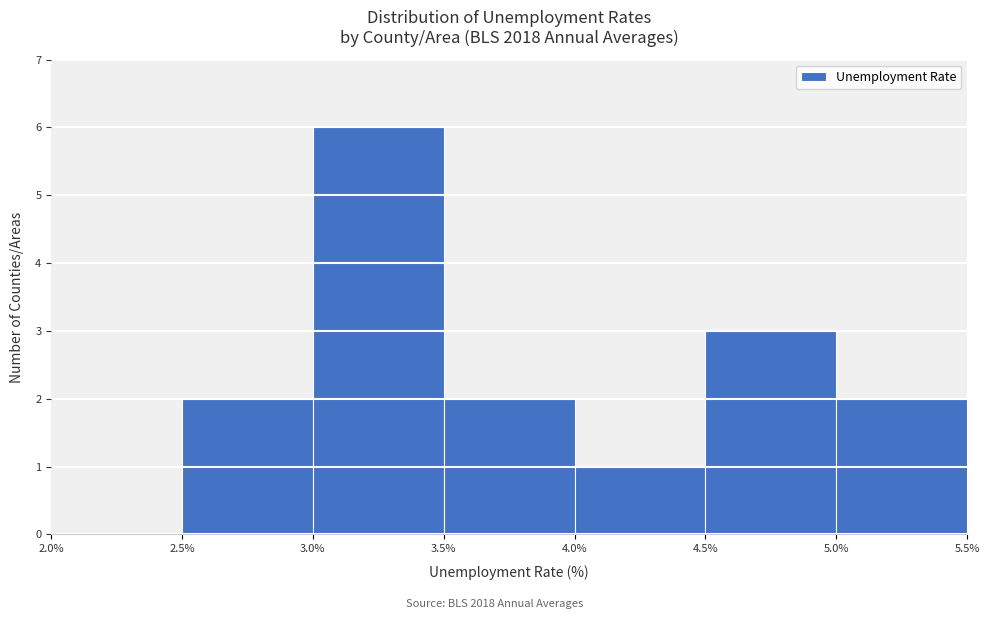

How tall is the bar that spans 3.5% to 4.0% on the x-axis? The values are not printed on the chart, so give them approximately, as read against the axis.

2